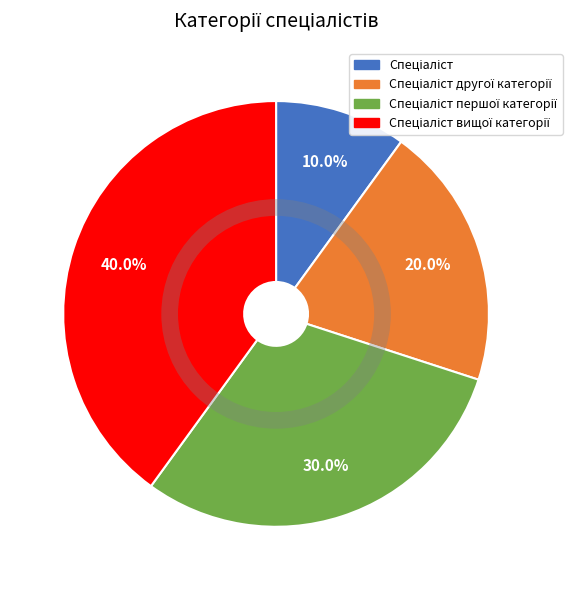

How many segments does this pie chart have?

4